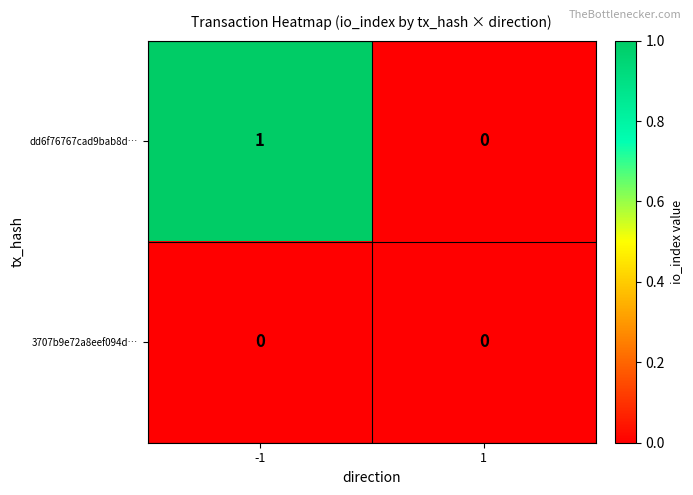

List the series in order of their peak value, lowest first.

3707b9e72a8eef094d…, dd6f76767cad9bab8d…